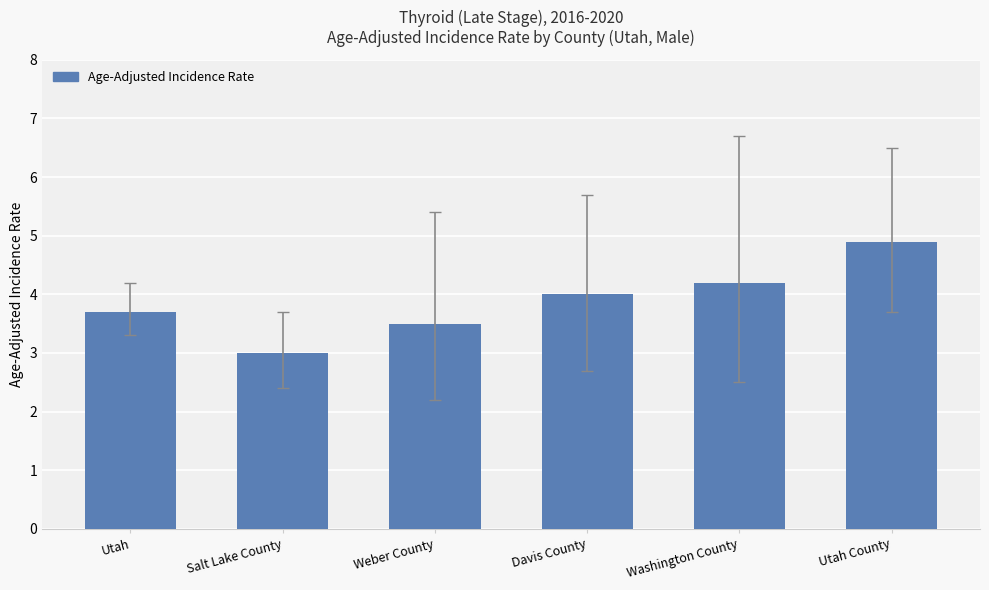

The value at Utah County is 4.9. True or false?

True